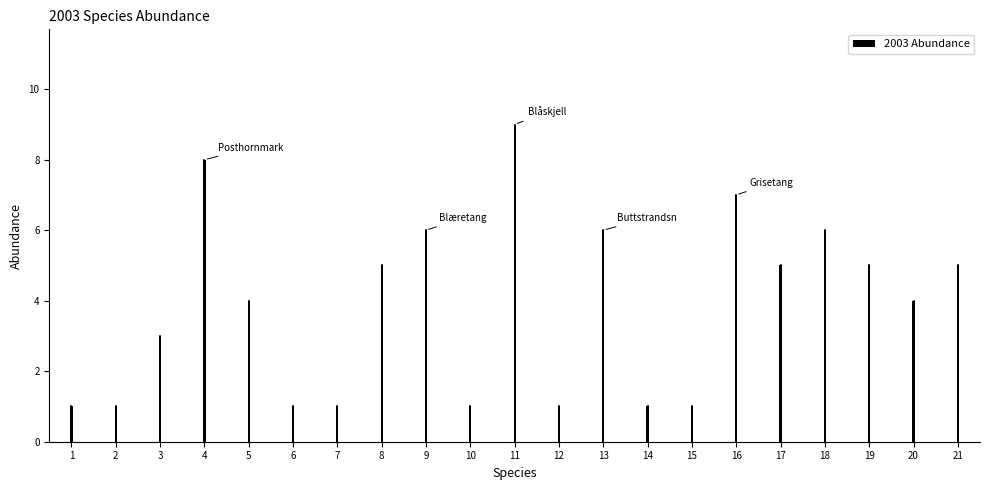

Reading right to left, transcribe all the data shown in this chart.

21=5	20=4	19=5	18=6	17=5	16=7	15=1	14=1	13=6	12=1	11=9	10=1	9=6	8=5	7=1	6=1	5=4	4=8	3=3	2=1	1=1